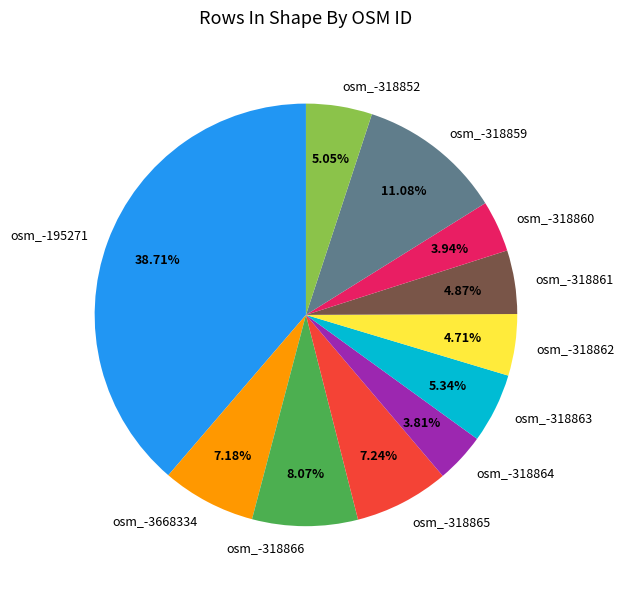

To the nearest percent, what portion does osm_-3668334 represent?

7%